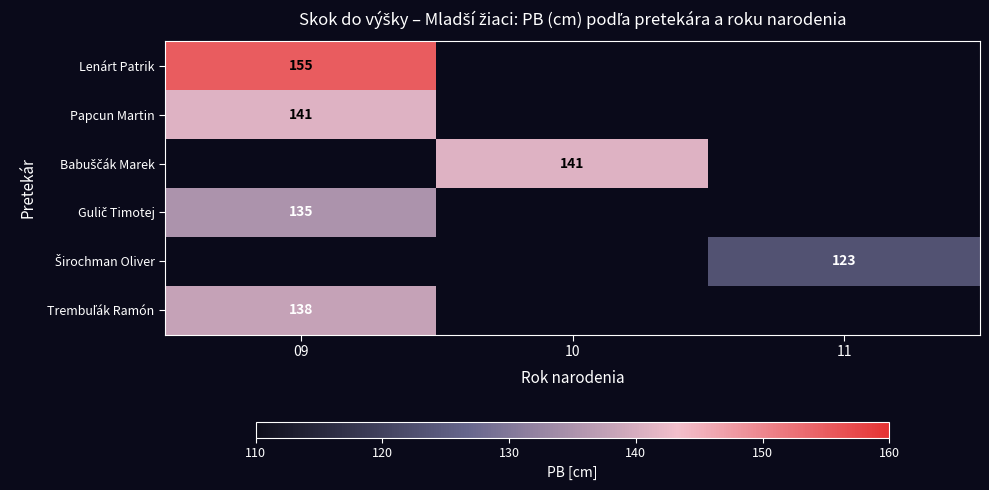

Is it true that Lenárt Patrik equals 155 at 09?

True